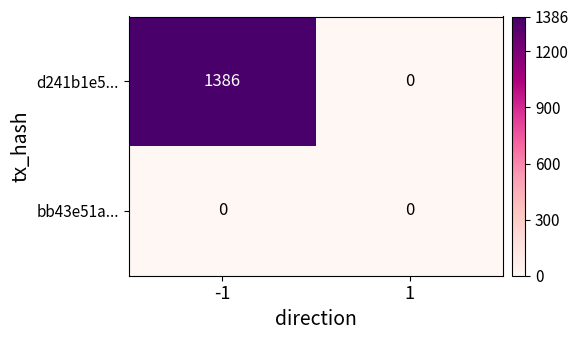

Reading right to left, what are all the values shown in this chart?

d241b1e5...: 1=0	-1=1386
bb43e51a...: 1=0	-1=0